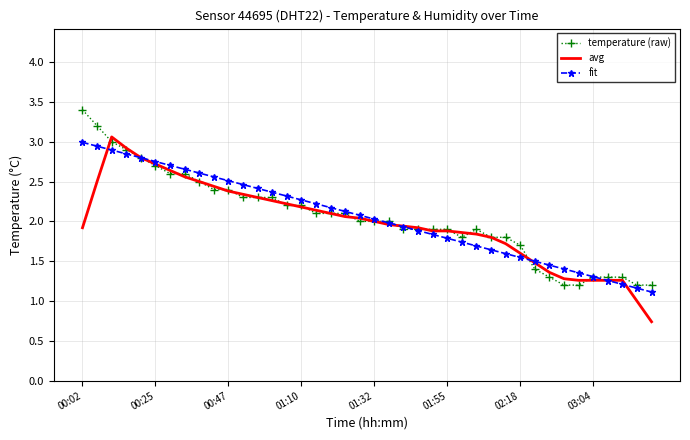

Which series ends up on top after the final intersection of fit and temperature (raw)?

temperature (raw)